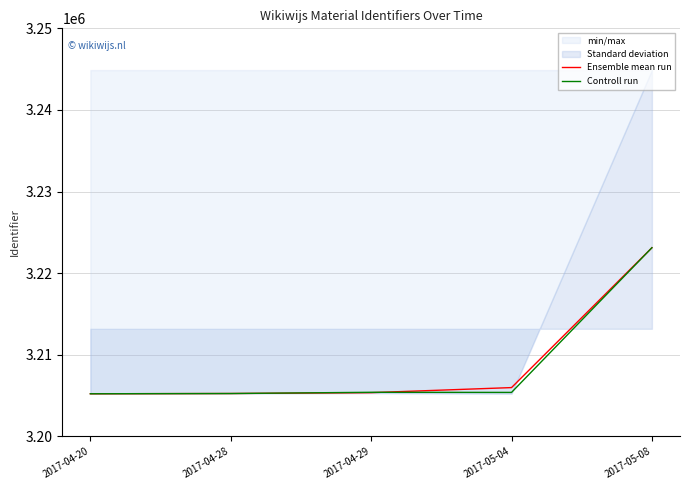

Which label corresponds to the largest value in the chart?

2017-05-08